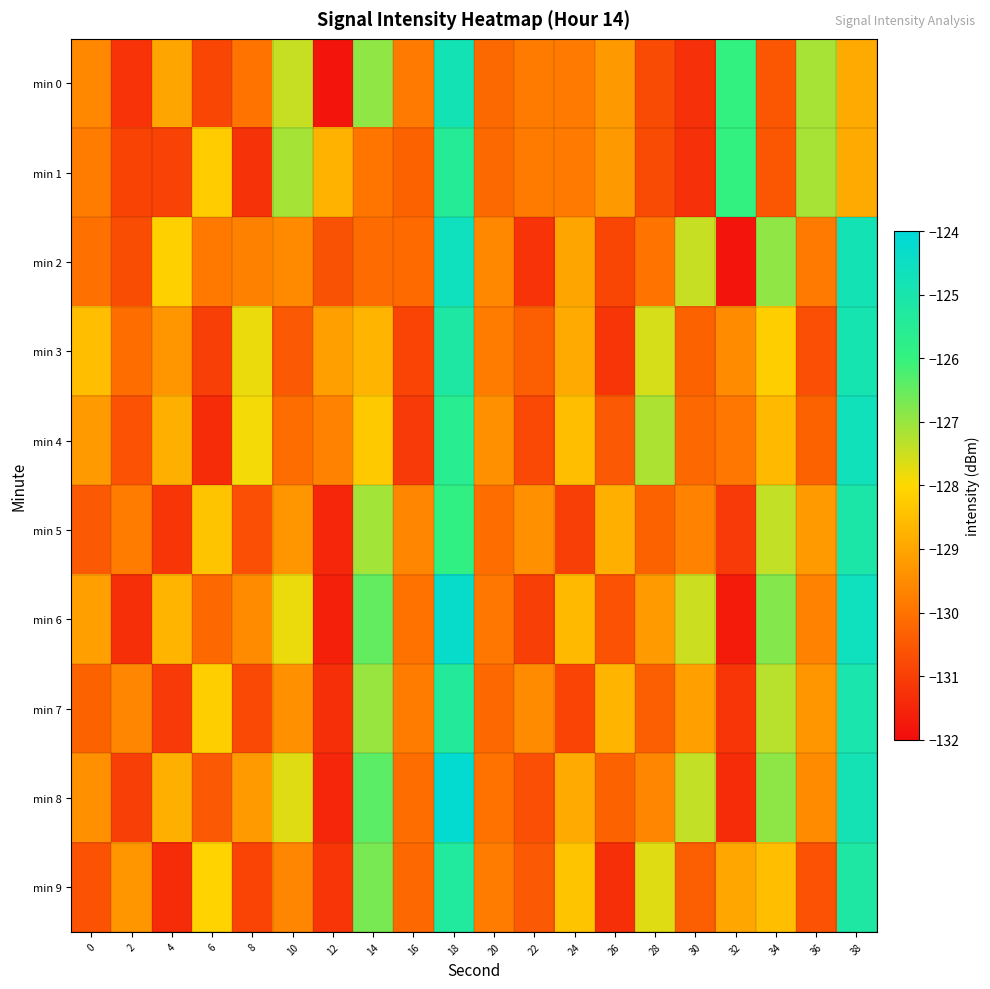

Which series has the widest spread of values?

min 6